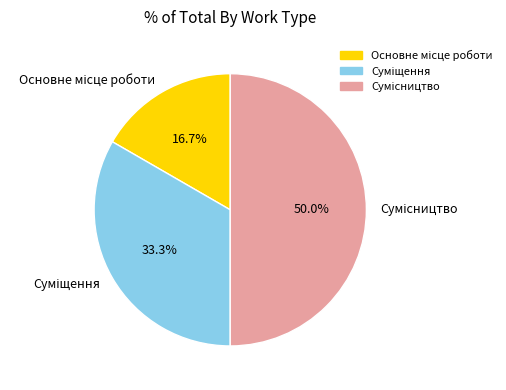

Is there a majority slice in this chart?

No